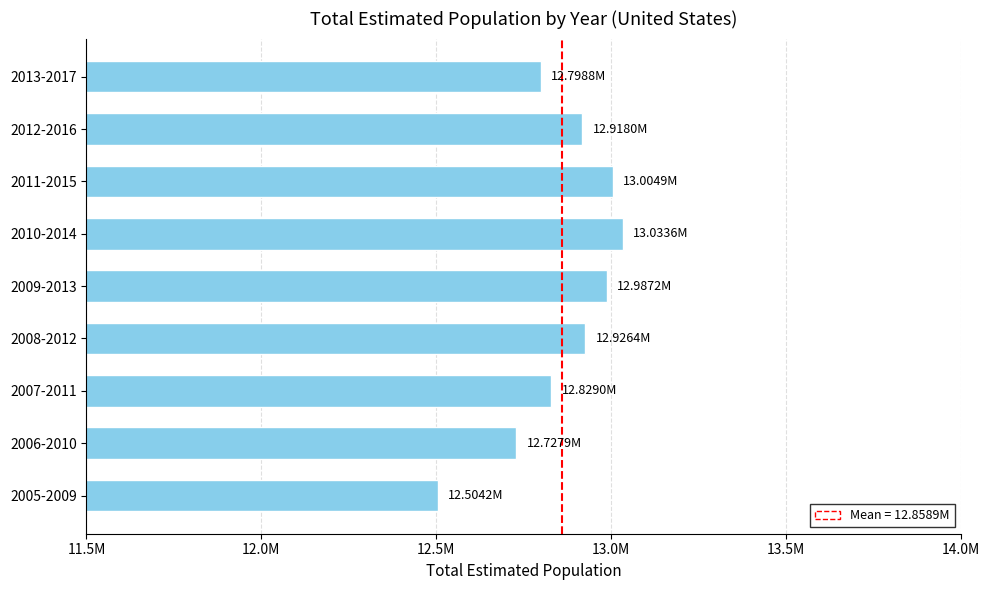

Does the chart contain any negative values?

No